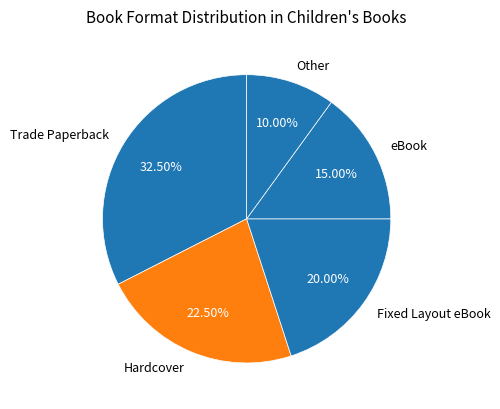

How much of the chart is everything except Hardcover?

77.5%